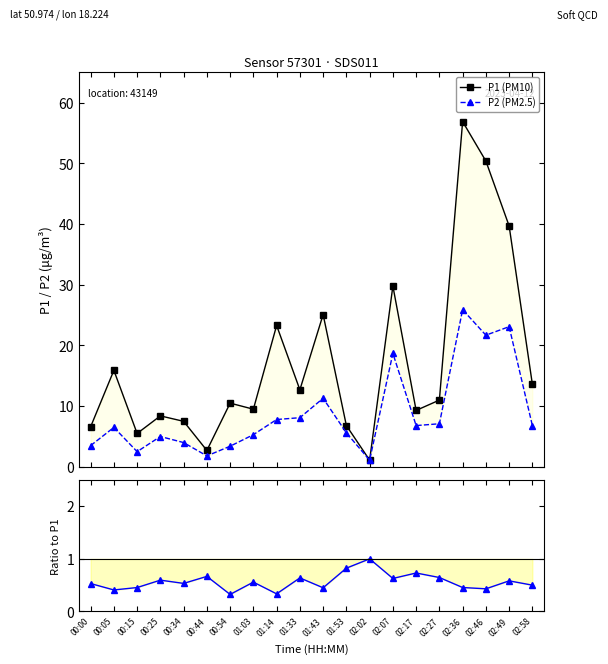

Which series has the largest range (max minus min)?

P1 (PM10)